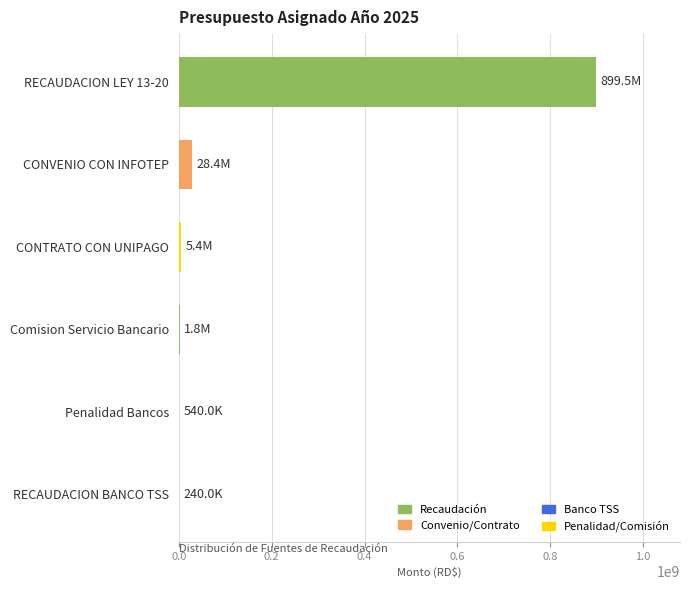

The value at RECAUDACION LEY 13-20 is 544167678. True or false?

False